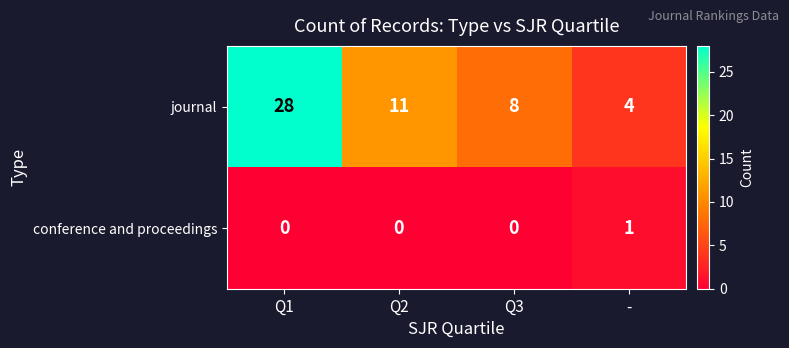

At which category does the chart reach its peak across all series?

Q1